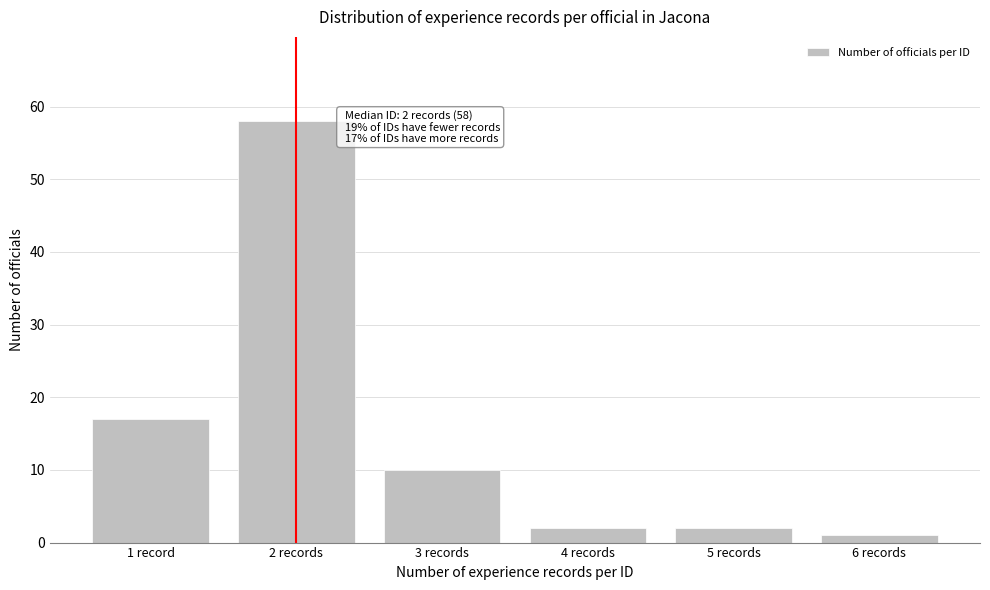

Reading left to right, list all the values displayed in this chart.

17	58	10	2	2	1